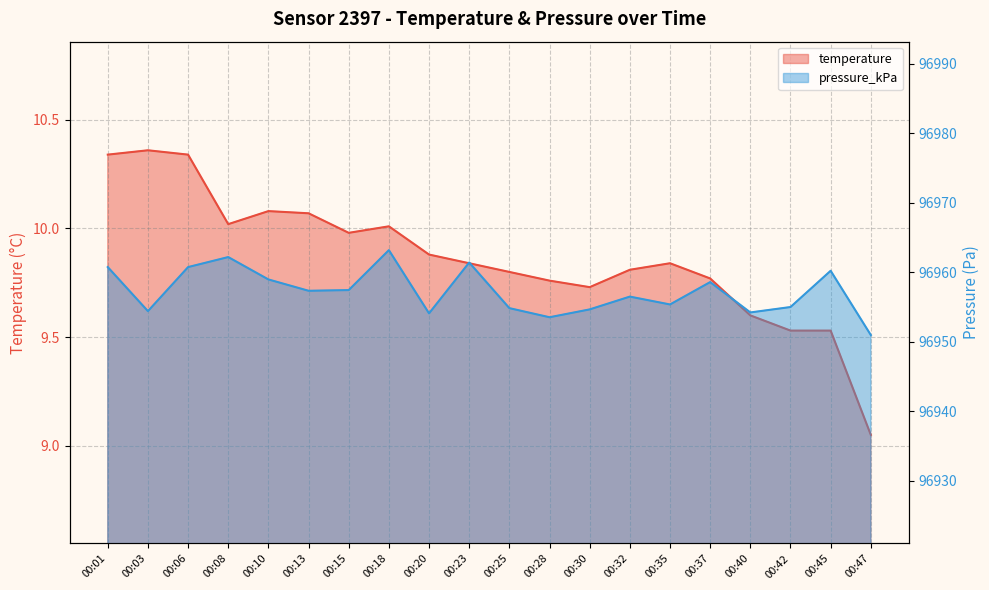

What is the minimum value shown in the chart?

9.1